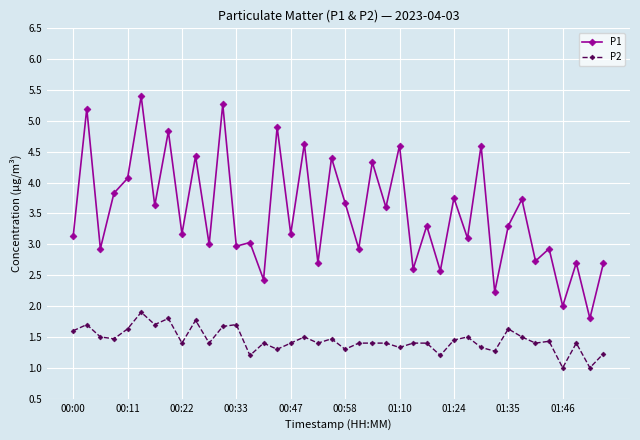

Rank the series by their average value, from highest to lowest.

P1, P2